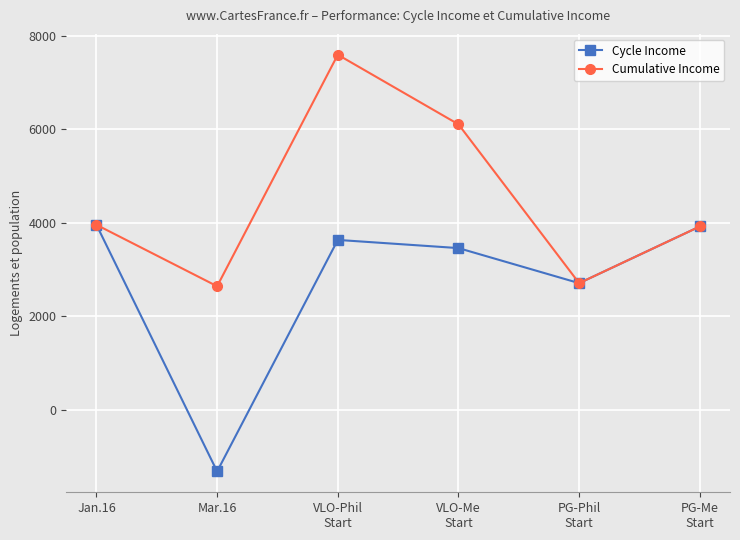

What is the value of the Cycle Income point at the 6th from the left?

3925.5